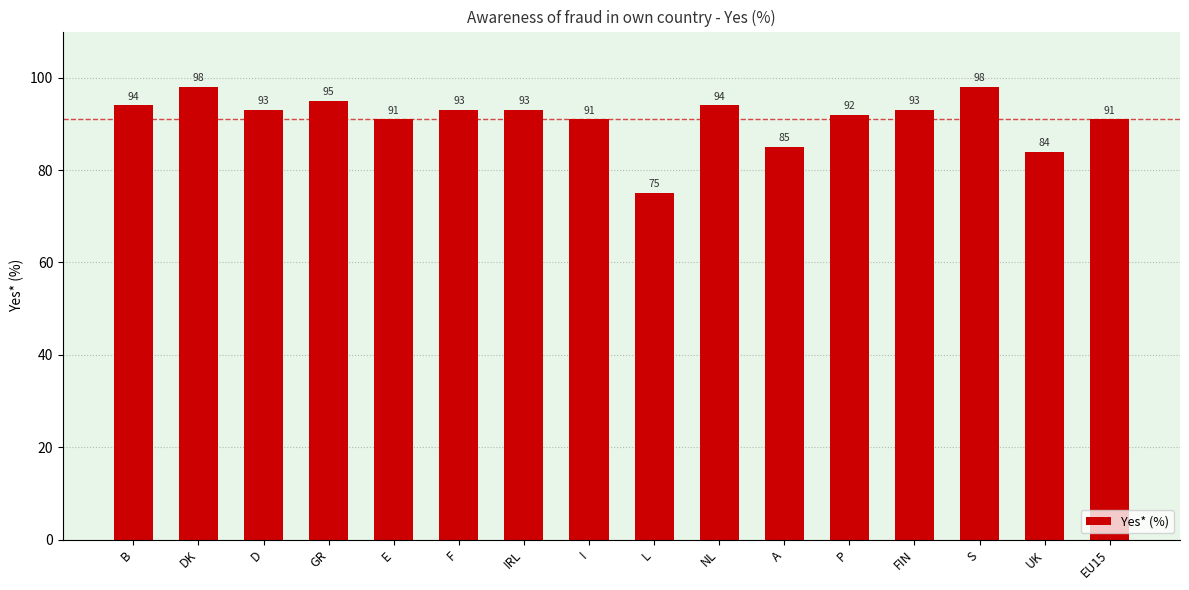

What is the minimum value shown in the chart?

75